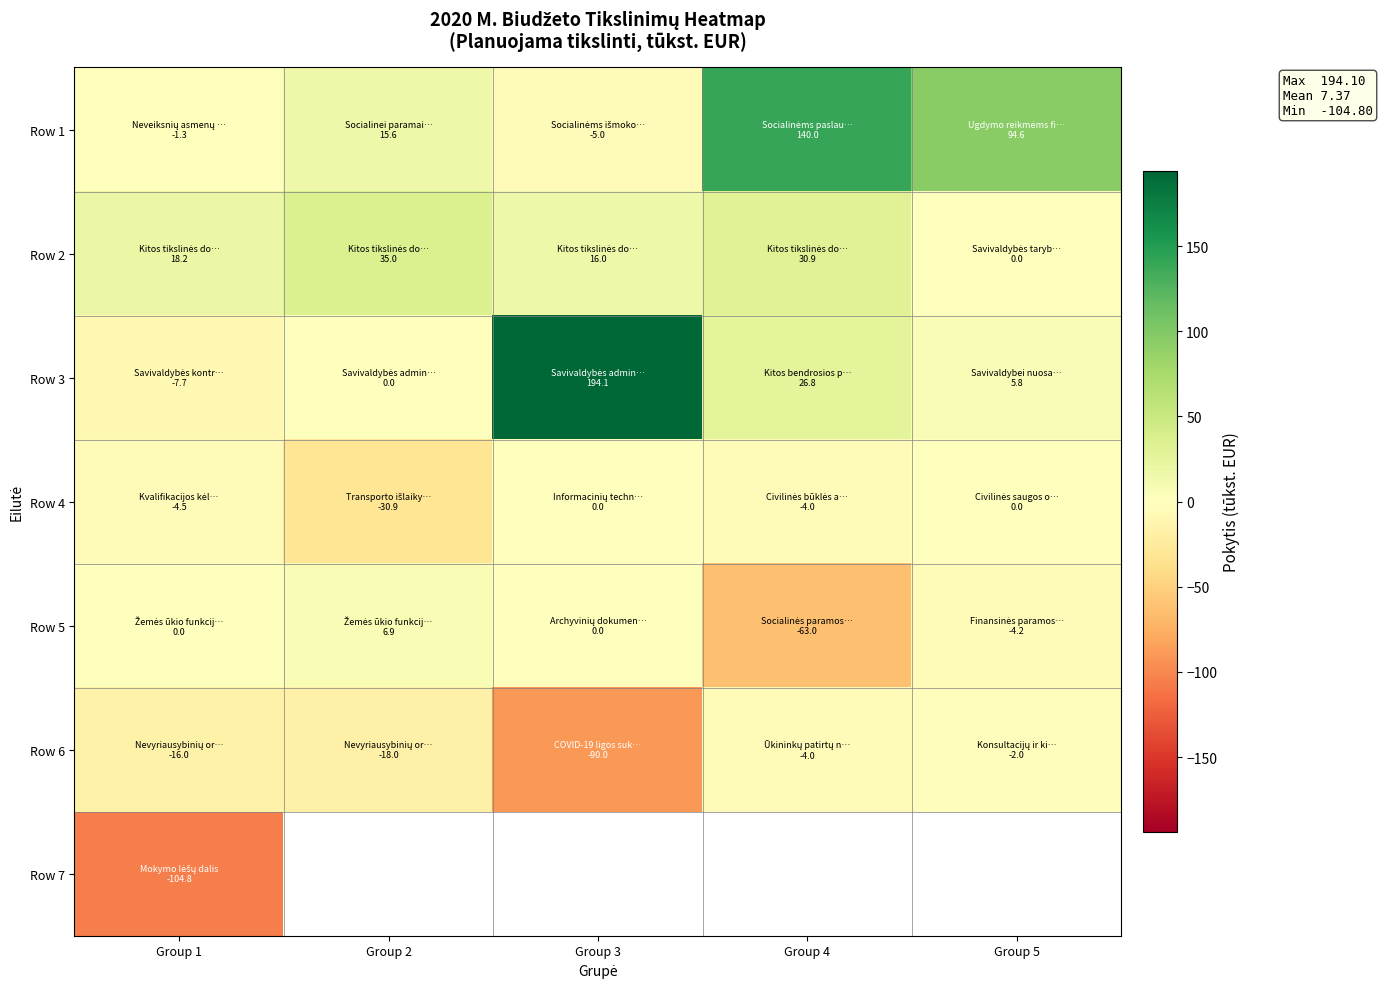

Between Group 3 and Group 2, which is larger?

Group 2